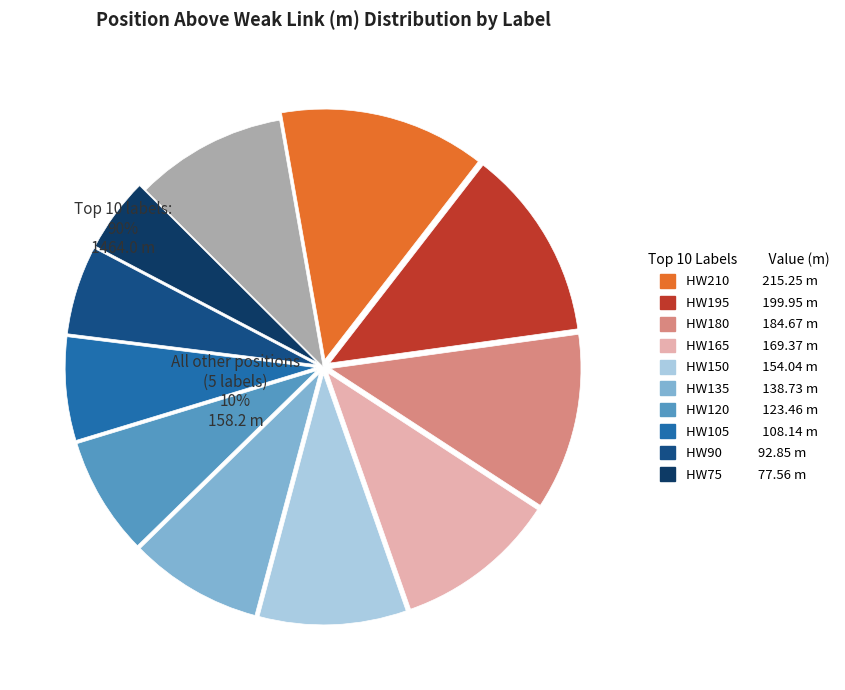

What is the largest slice in the pie chart?

HW210